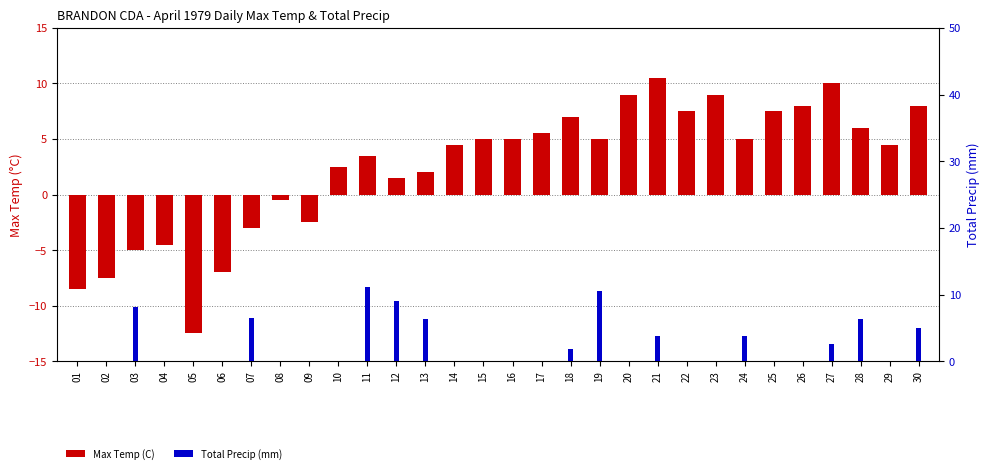

Are the bars horizontal?

No